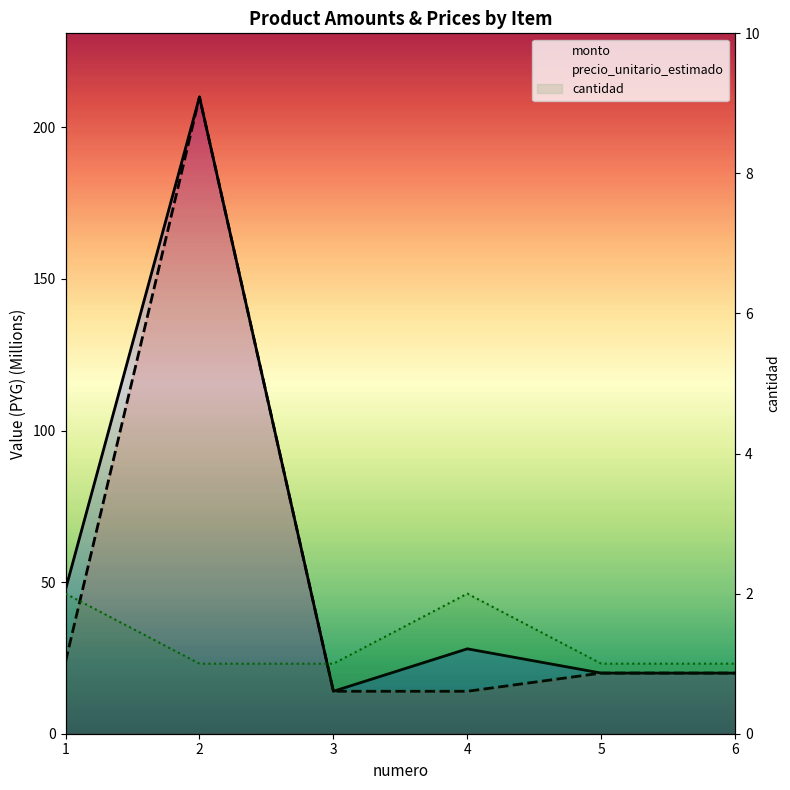

Which category has the highest value in the cantidad series?

1